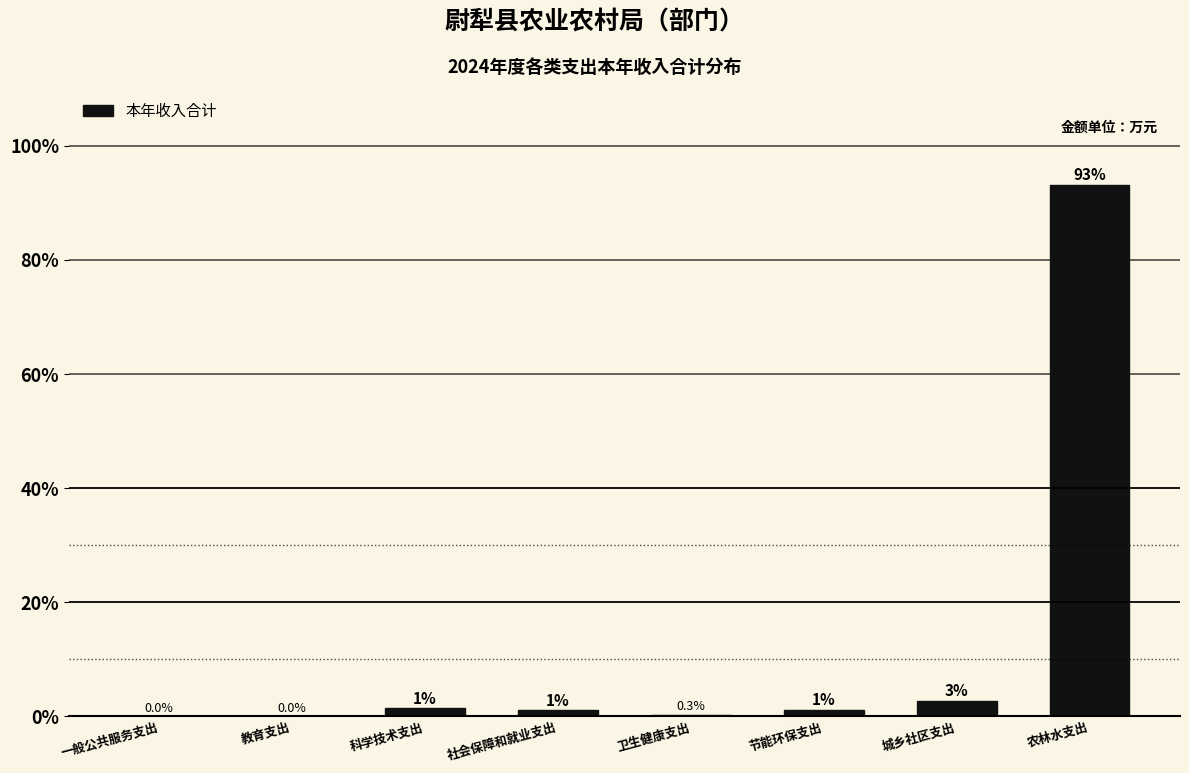

True or false: the data shows 0.0 at 一般公共服务支出.

True